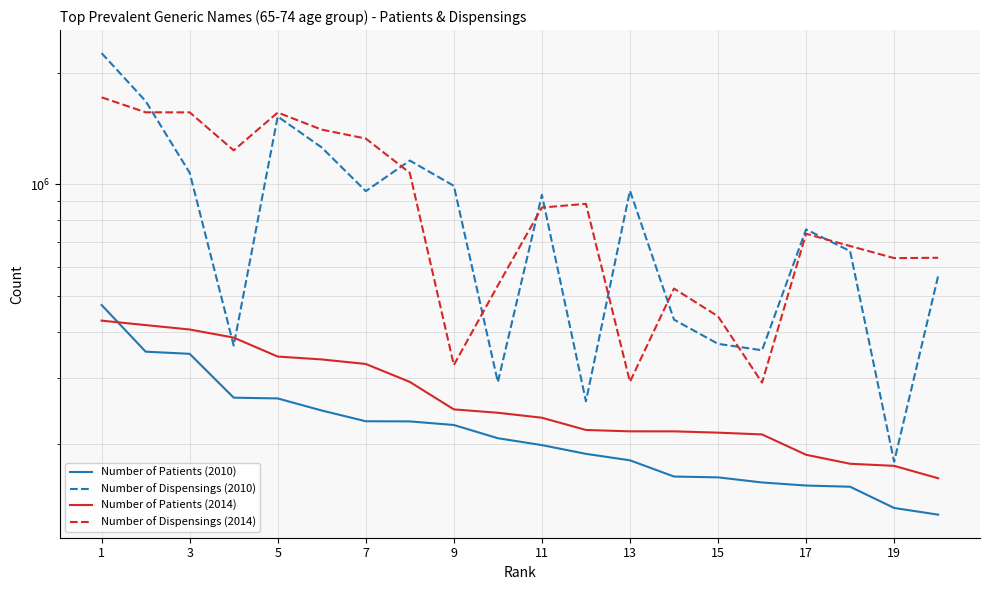

Reading left to right, extract all data points from this chart.

Number of Patients (2010): 473036	353933	349242	265963	264710	245580	229727	229519	224440	206728	198082	187613	180230	162950	162116	157055	154088	152958	134037	128599
Number of Dispensings (2010): 2261042	1678811	1075574	367630	1525504	1258316	959493	1160095	991854	292898	937140	260080	961898	431884	371555	357067	756496	661044	178650	566694
Number of Patients (2014): 429206	417489	406224	386247	343339	337283	327892	293295	247303	242159	234812	217604	215770	215758	214017	211657	186551	176410	174128	161223
Number of Dispensings (2014): 1718375	1565683	1565299	1236176	1563289	1405895	1330203	1074874	325654	534244	866428	886729	293526	523846	440823	291978	736245	682236	632953	634213